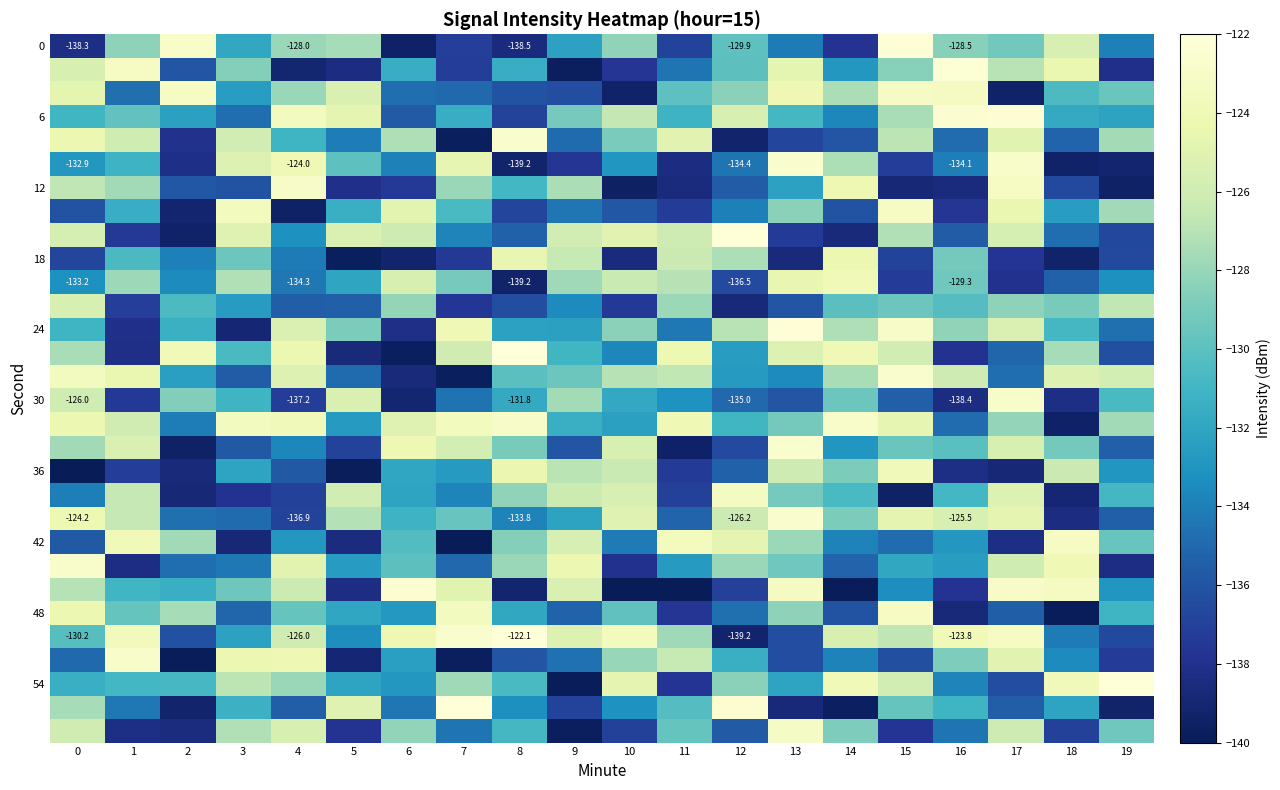

What is the minimum value for row_12?

-138.9